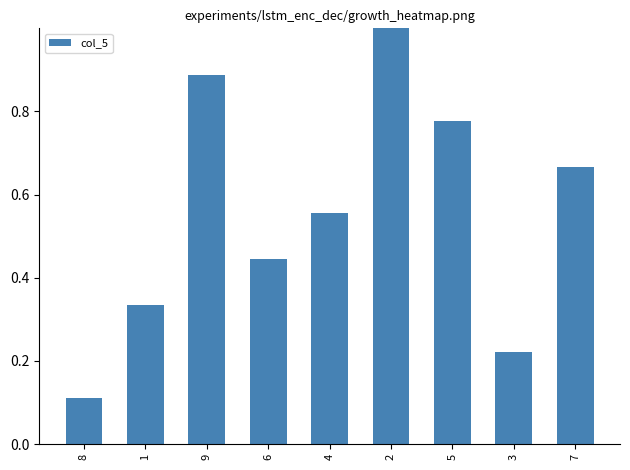

What is the label of the 8th bar from the right?

1